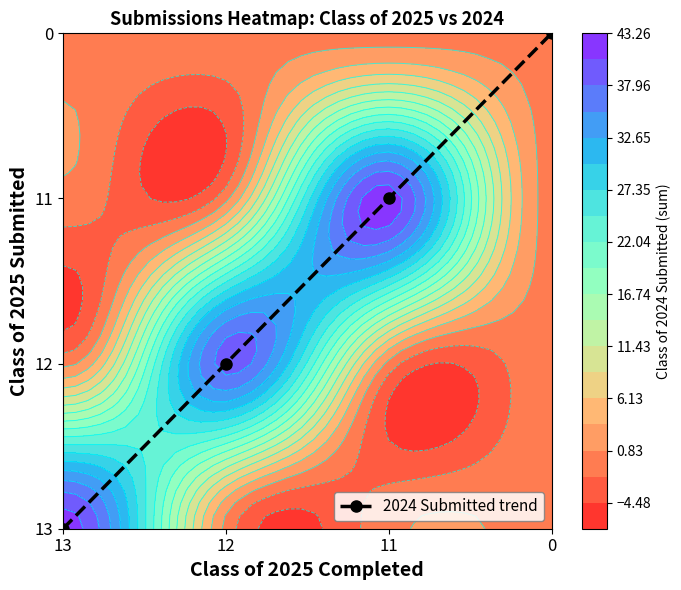

What is the approximate value at 12?

1